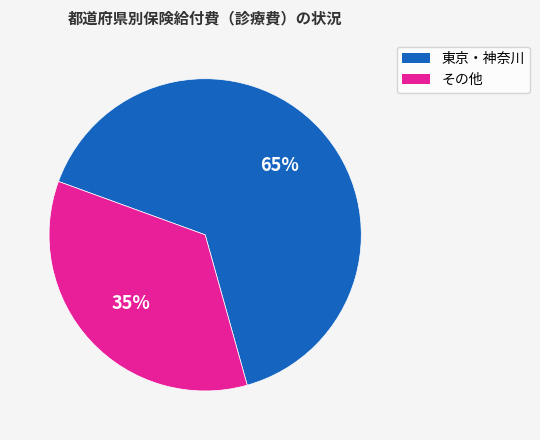

To the nearest percent, what is the average slice percentage?

50%